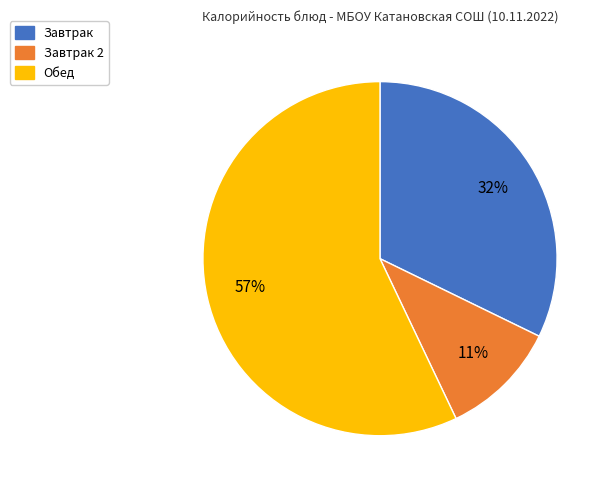

To the nearest percent, what is the difference between the largest and smallest slice percentages?

46%